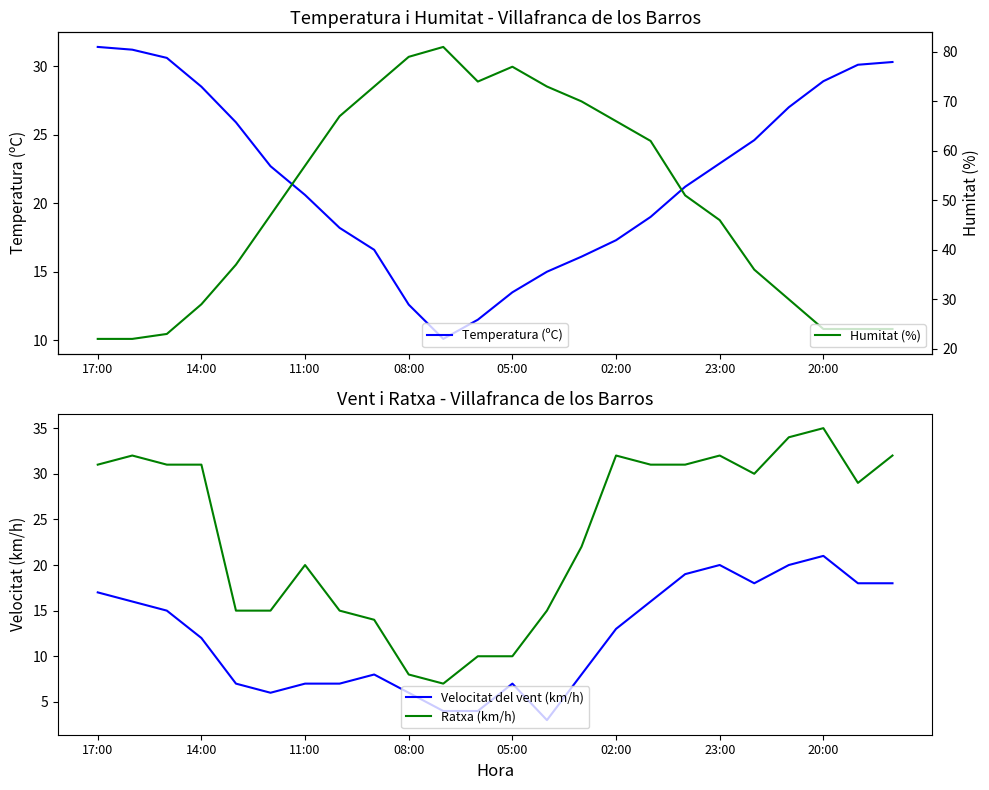

What is the highest value of the Velocitat del vent (km/h) series?

21